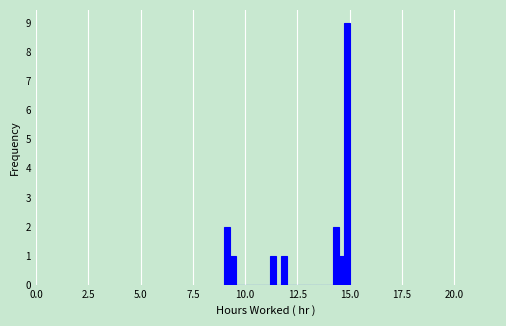

Read against the x-axis, roughly where is the centre of the tallest bar?

15.0